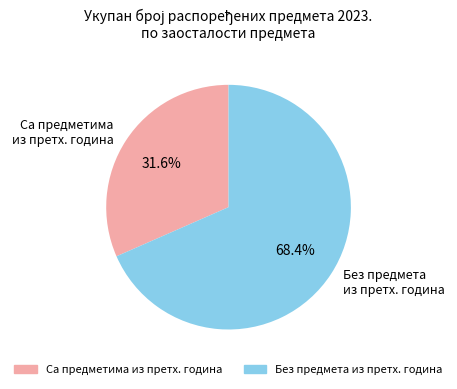

Rank the categories by value from lowest to highest.

Са предметима из претх. година, Без предмета из претх. година